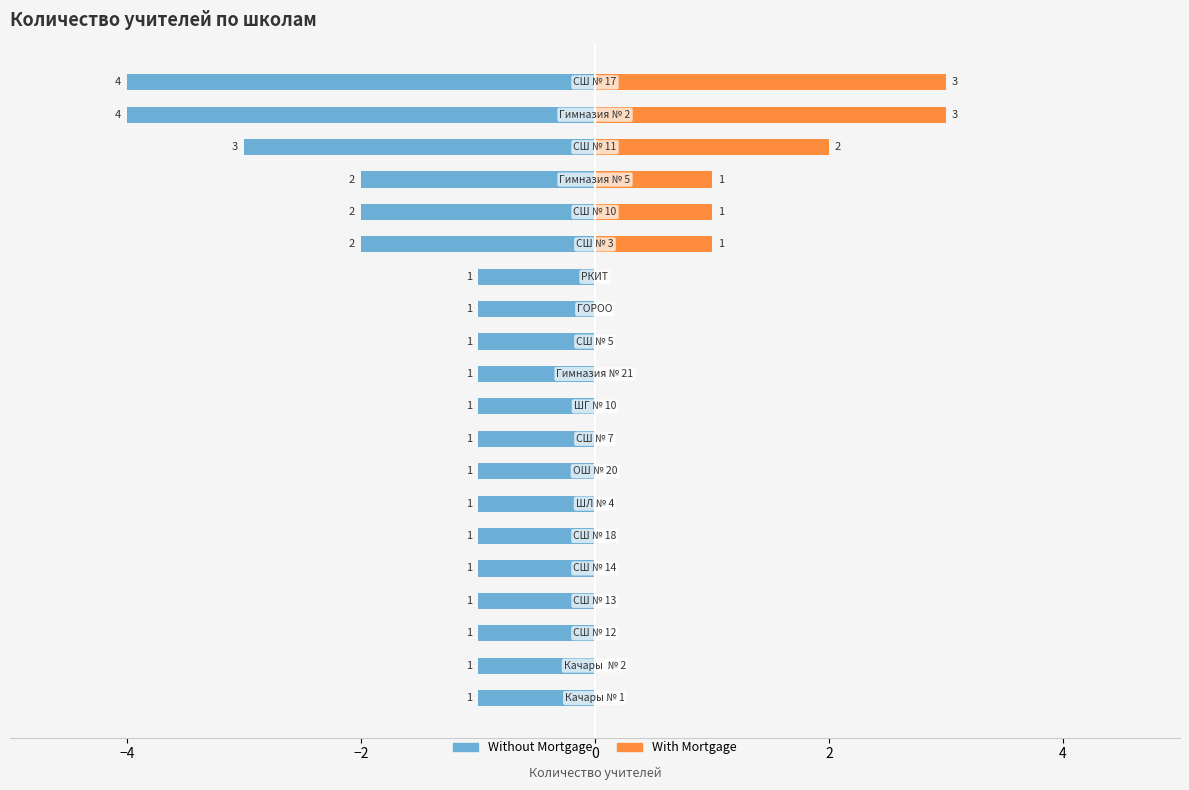

True or false: With Mortgage has a value of 0 at 7.

True